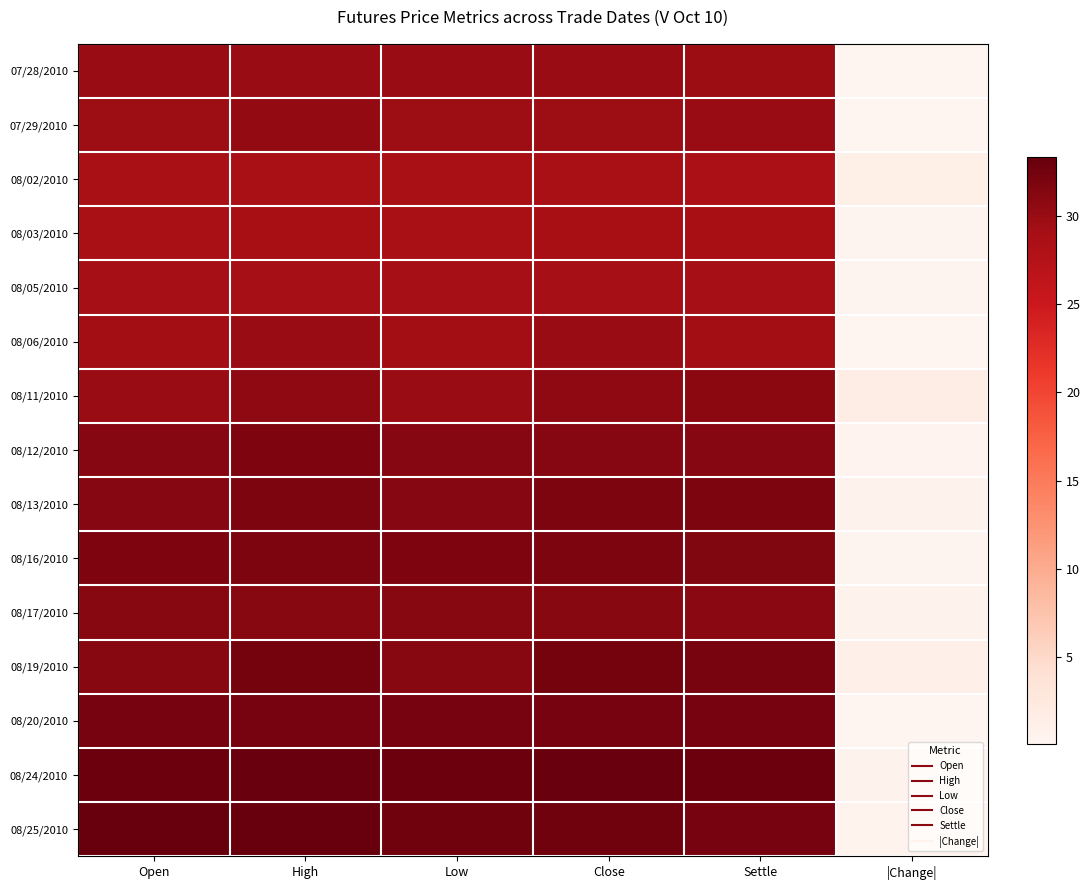

Which label corresponds to the smallest value in the chart?

|Change|